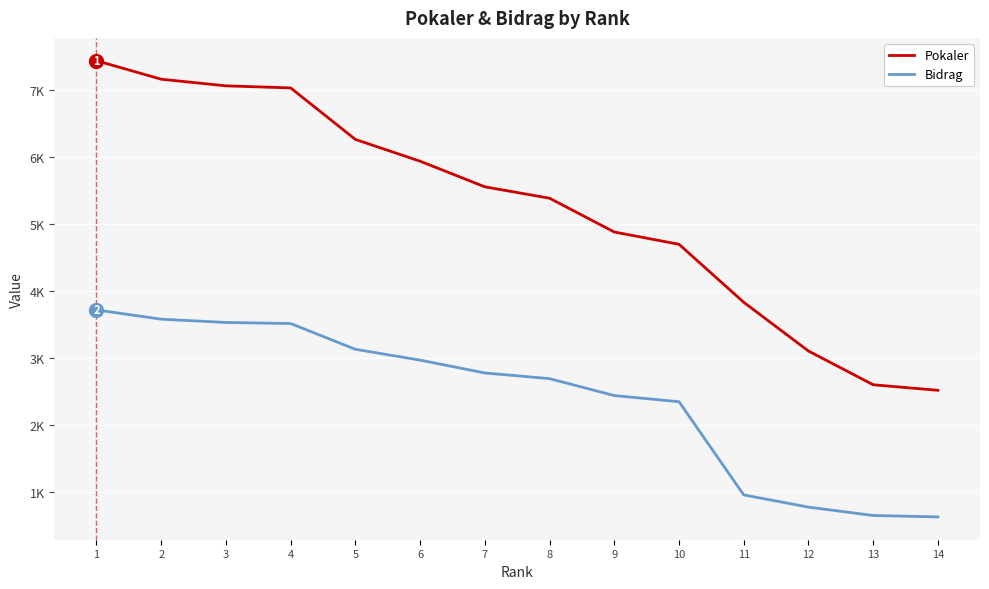

Where is Bidrag nearest to the value 2172?

10